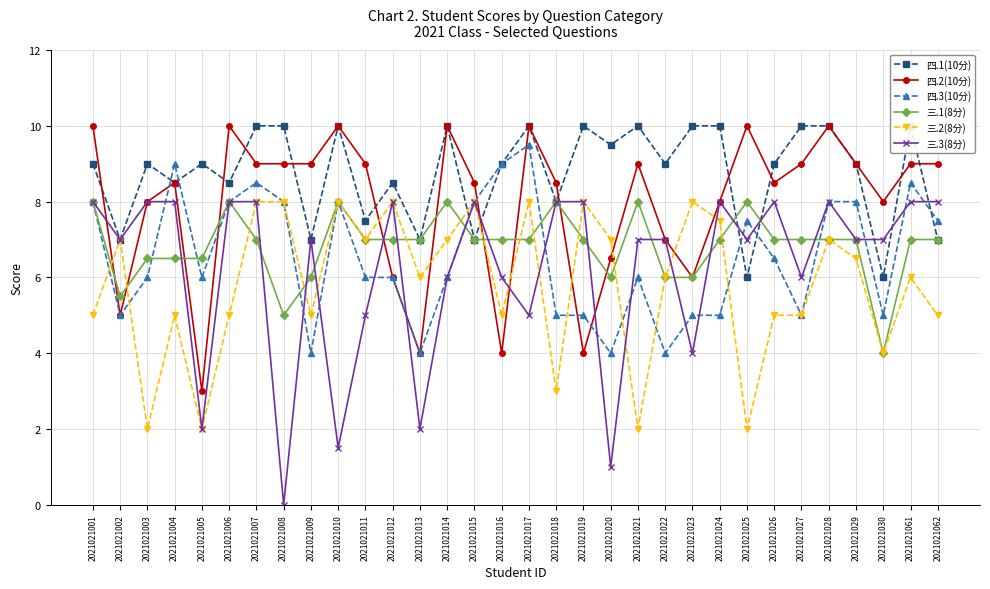

At which label does 三.1(8分) reach its minimum?

2021021030